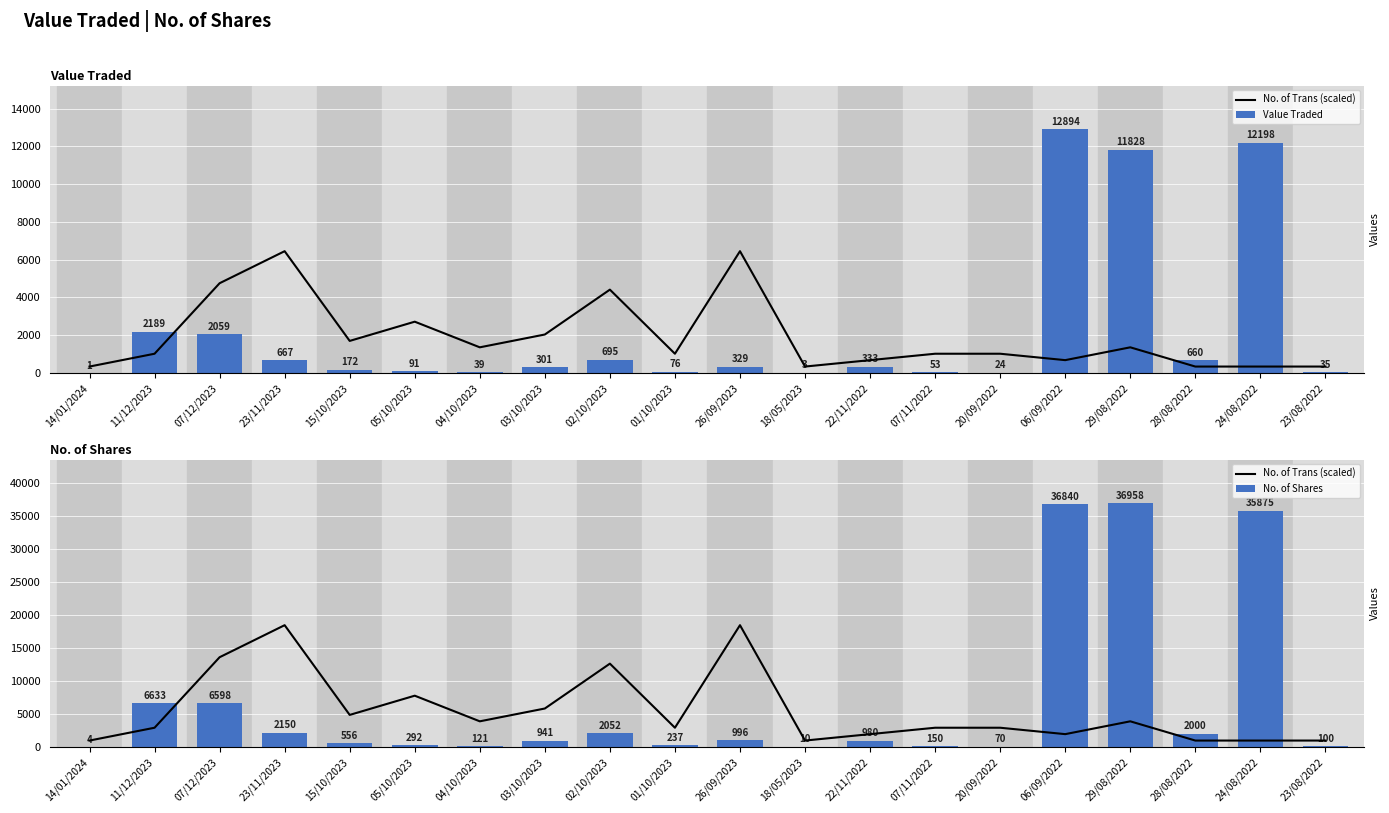

What is the sum of the No. of Trans (scaled) values at 03/10/2023 and 28/08/2022?

6808.1